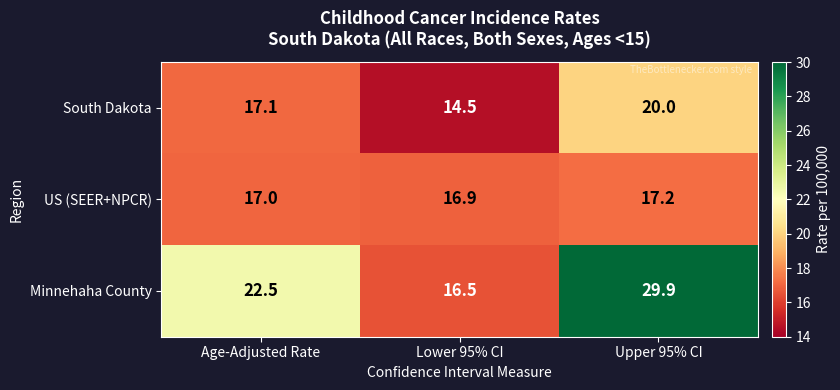

How many categories are shown in the chart?

3